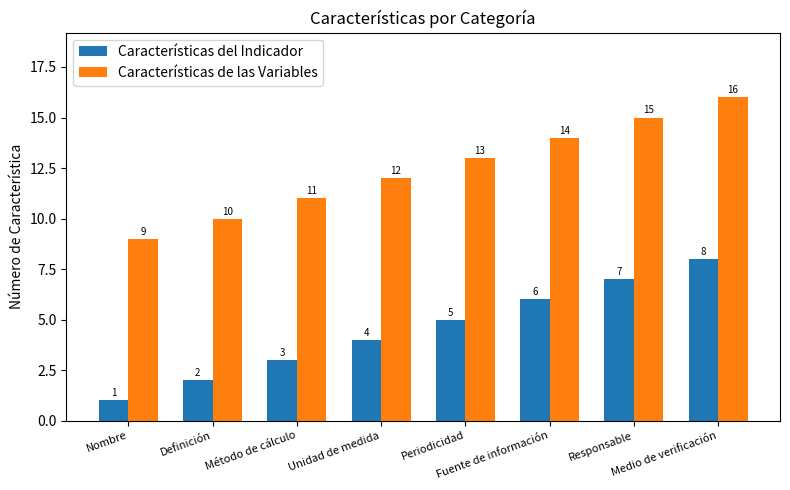

What position from the left is Nombre?

1